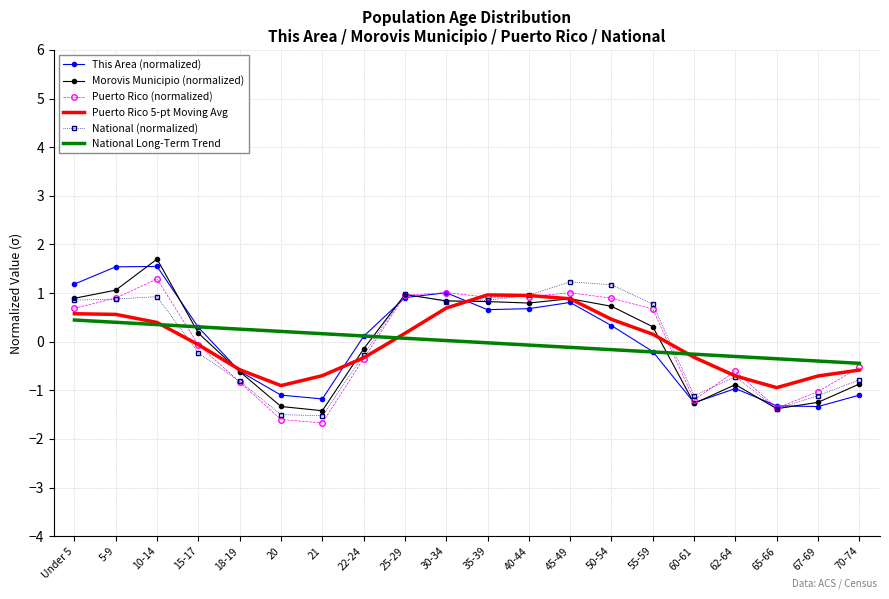

Is the value of National (normalized) at 20 greater than the value of Morovis Municipio (normalized) at 10-14?

No